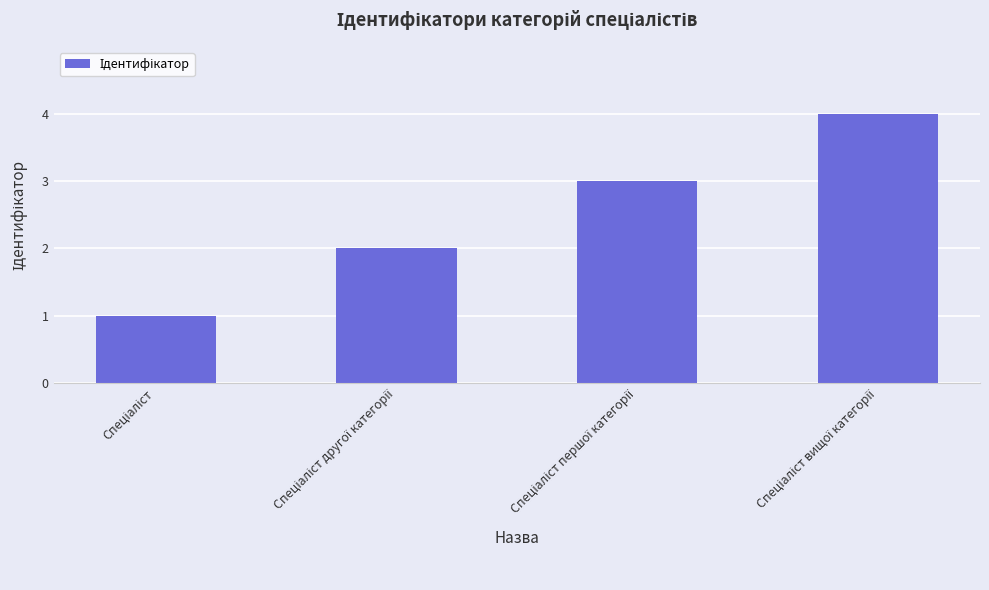

What is the difference between the maximum and minimum values?

3